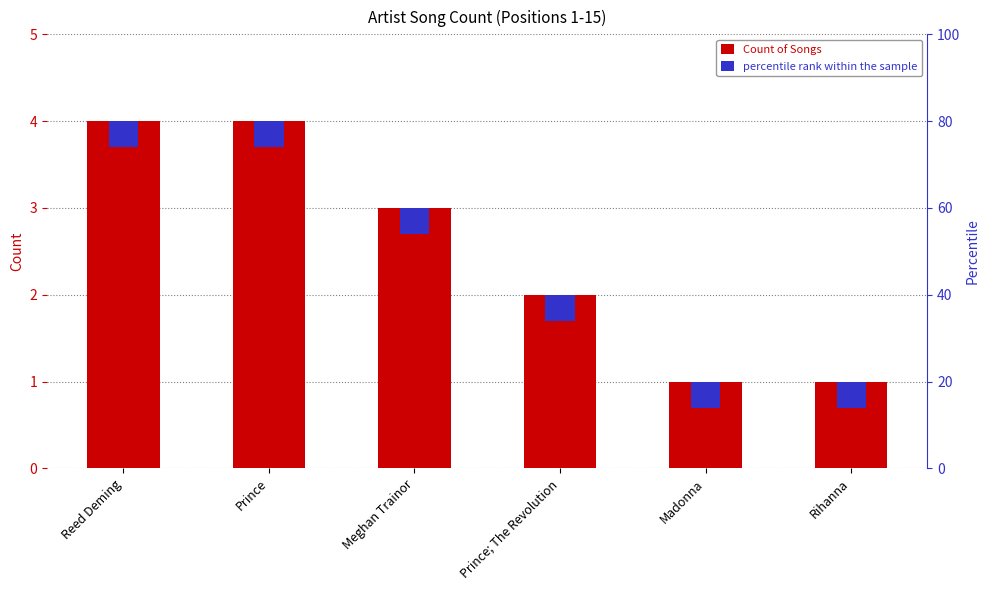

At which category is the sum across all series the highest?

Reed Deming